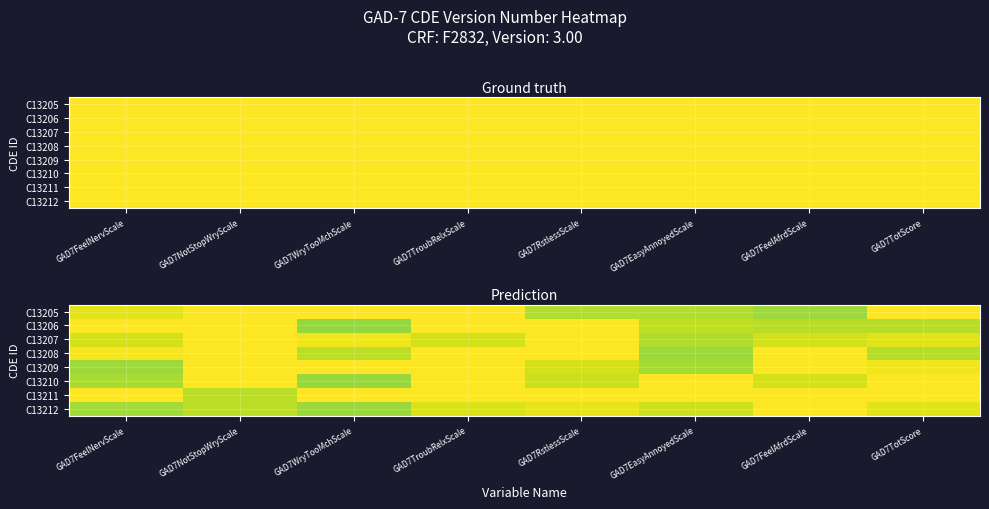

At which label is C13206 closest to 2?

GAD7WryTooMchScale